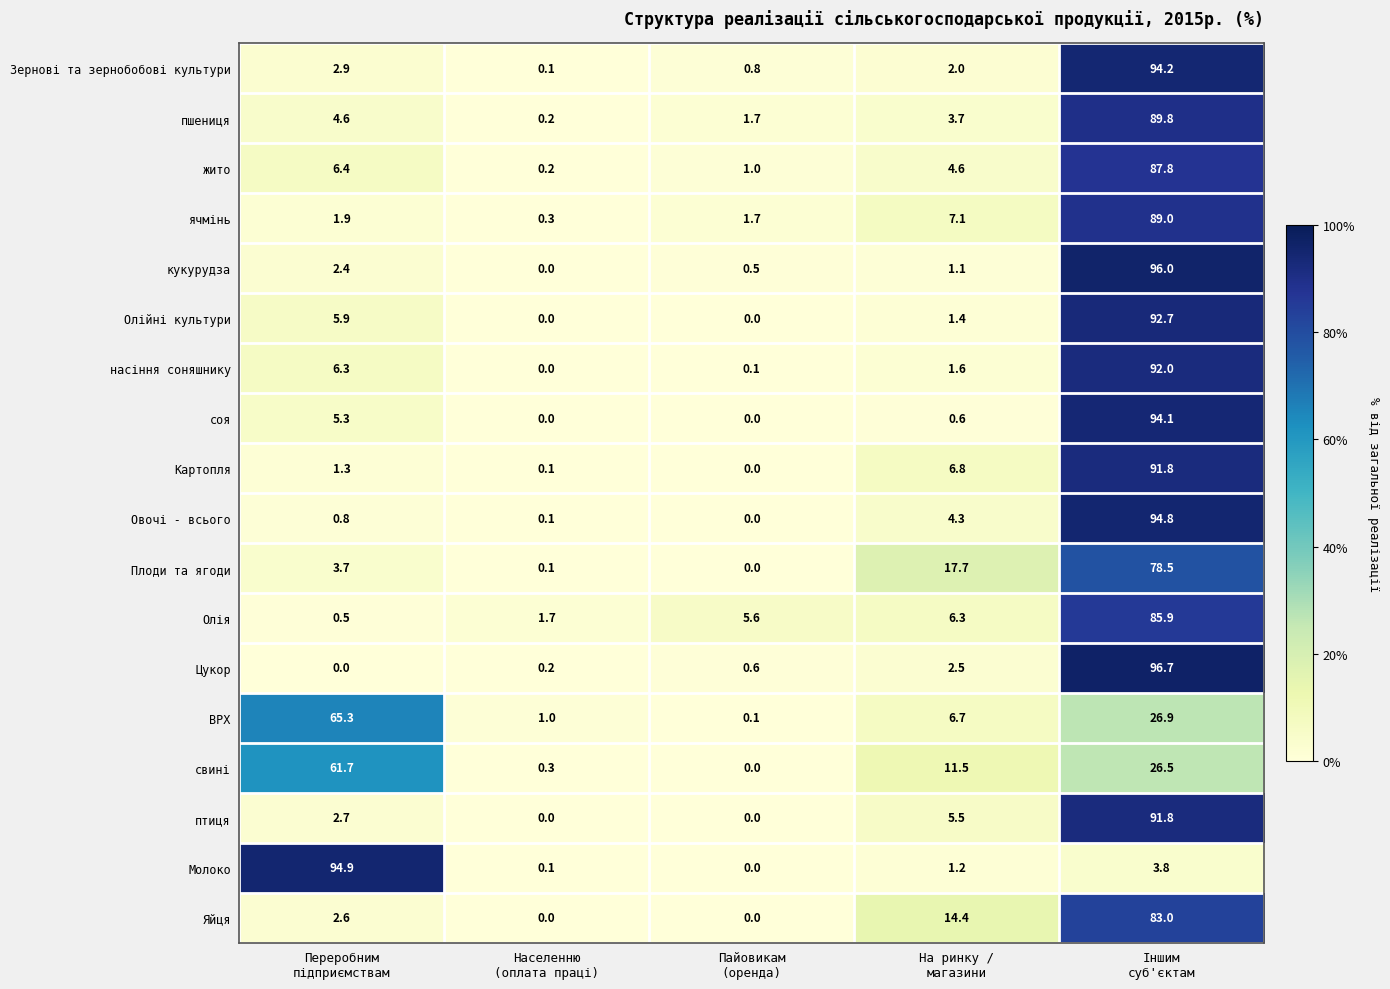

What is the average value of the жито series?

20.0